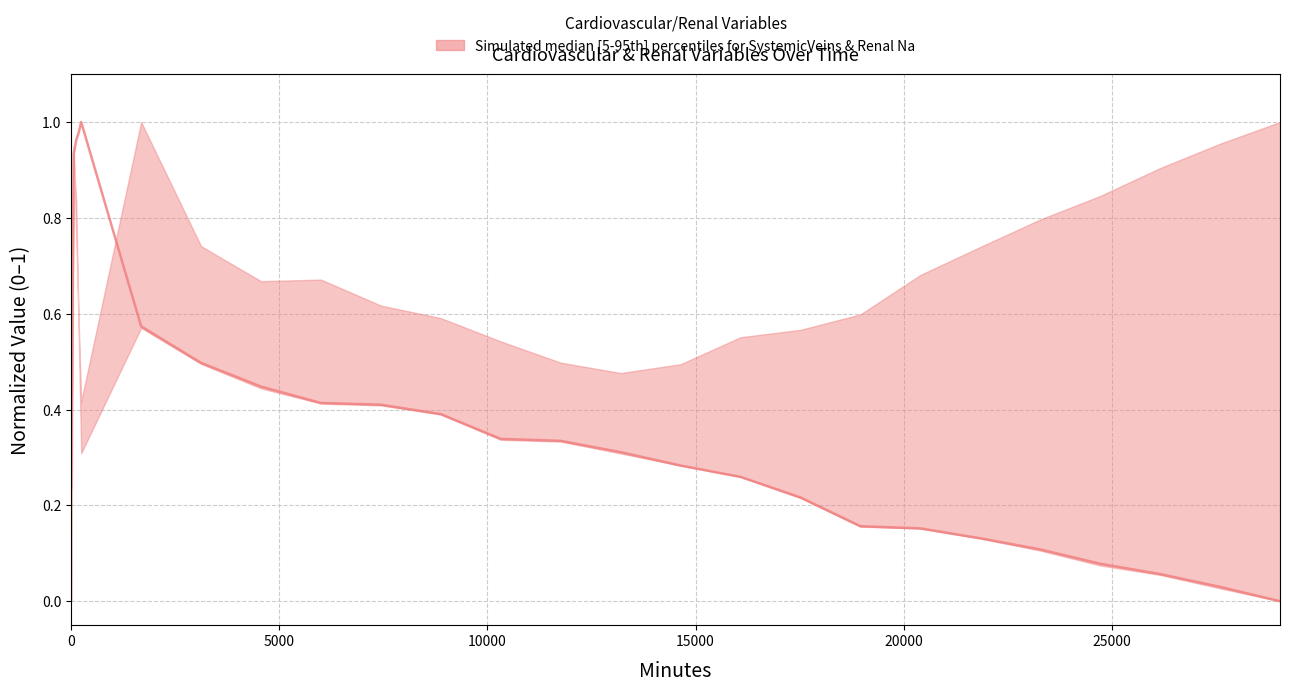

Reading left to right, transcribe all the data shown in this chart.

0.2	0.9	1.0	1.0	1.0	0.6	0.5	0.4	0.4	0.4	0.4	0.3	0.3	0.3	0.3	0.3	0.2	0.2	0.2	0.1	0.1	0.1	0.1	0.0	0.0